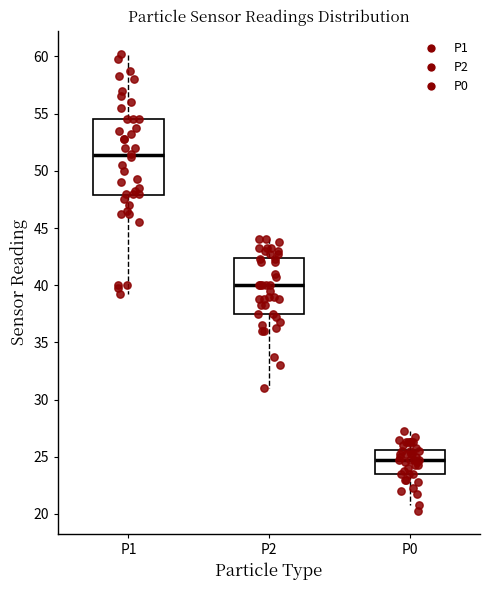

Reading left to right, transcribe this box plot: for each box, give where its median line is, the range the box spans, and where its two whiskers end, as read against the y-axis. The values are not printed on the chart, so give them approximately, as read against the axis.

P1: median 51.5, box 48.0 to 54.5, whiskers 39.5 to 60.5
P2: median 40.0, box 37.5 to 42.5, whiskers 31.0 to 44.0
P0: median 25.0, box 23.5 to 25.5, whiskers 21.0 to 27.5